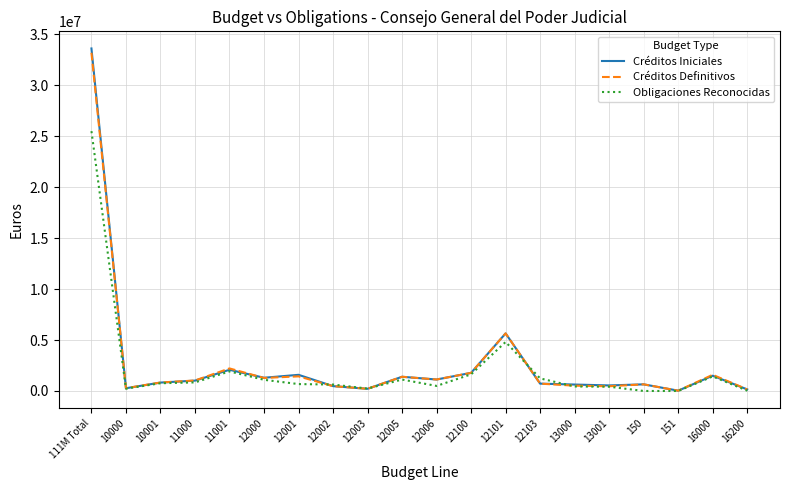

What is the greatest value displayed?

33607160.0